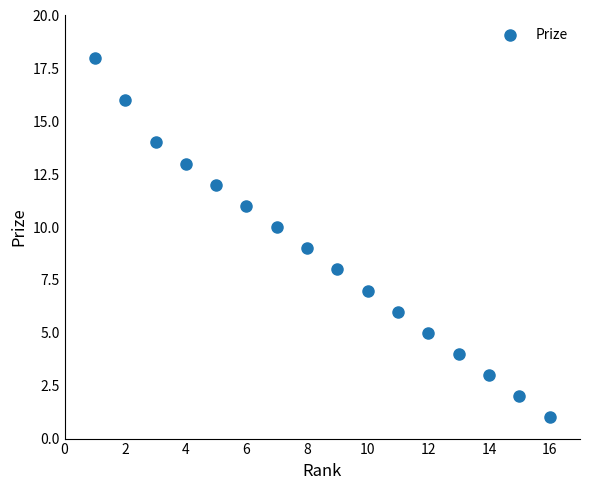

What is the range of Y values (max minus min)?

17